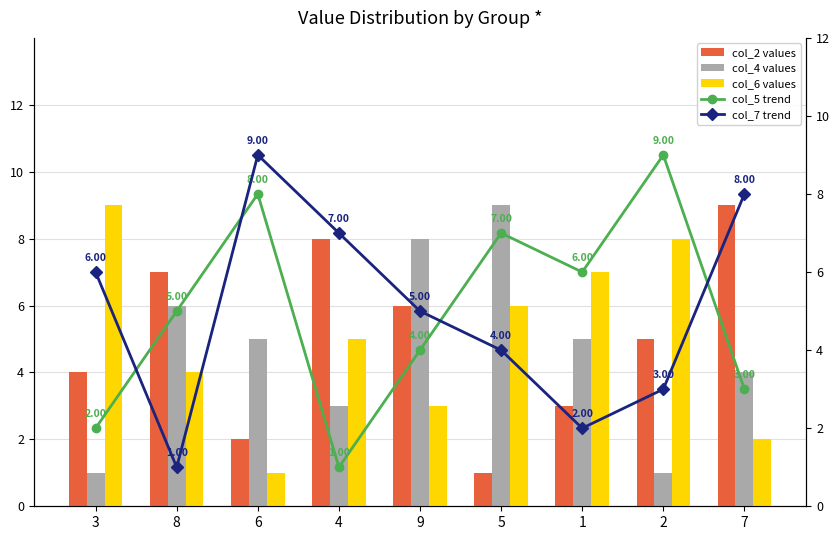

How many groups of bars are there?

9